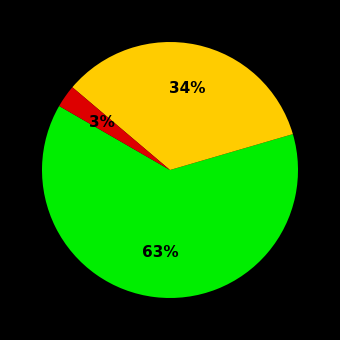

To the nearest percent, what is the difference between the largest and smallest slice percentages?

60%